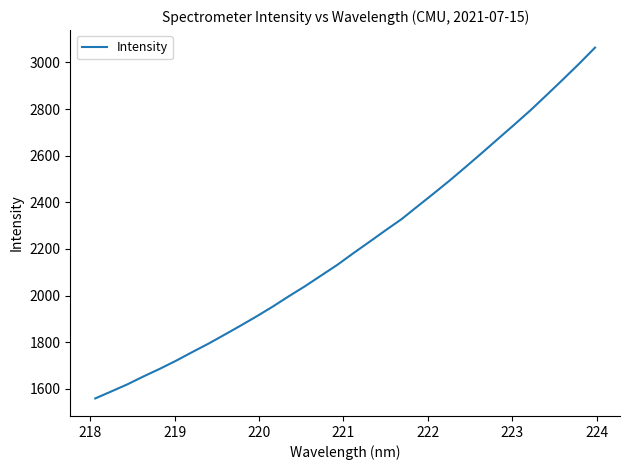

What is the maximum value shown in the chart?

3063.7